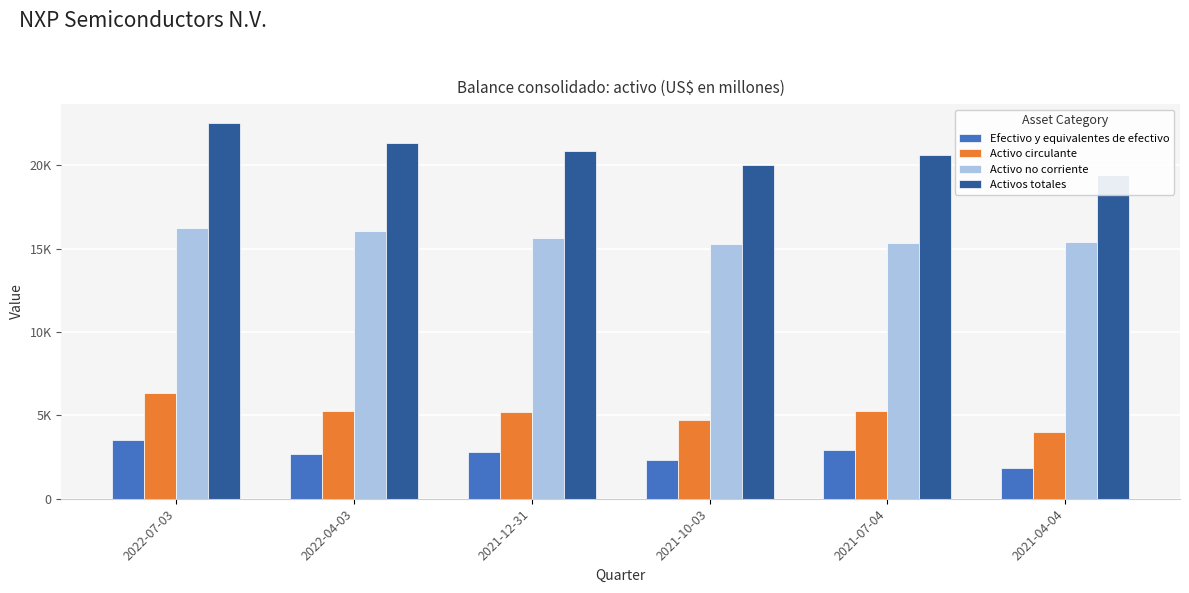

Reading left to right, extract all data points from this chart.

Efectivo y equivalentes de efectivo: 2022-07-03=3545	2022-04-03=2683	2021-12-31=2830	2021-10-03=2303	2021-07-04=2910	2021-04-04=1842
Activo circulante: 2022-07-03=6320	2022-04-03=5275	2021-12-31=5228	2021-10-03=4721	2021-07-04=5291	2021-04-04=4024
Activo no corriente: 2022-07-03=16219	2022-04-03=16046	2021-12-31=15636	2021-10-03=15289	2021-07-04=15331	2021-04-04=15368
Activos totales: 2022-07-03=22539	2022-04-03=21321	2021-12-31=20864	2021-10-03=20010	2021-07-04=20622	2021-04-04=19392